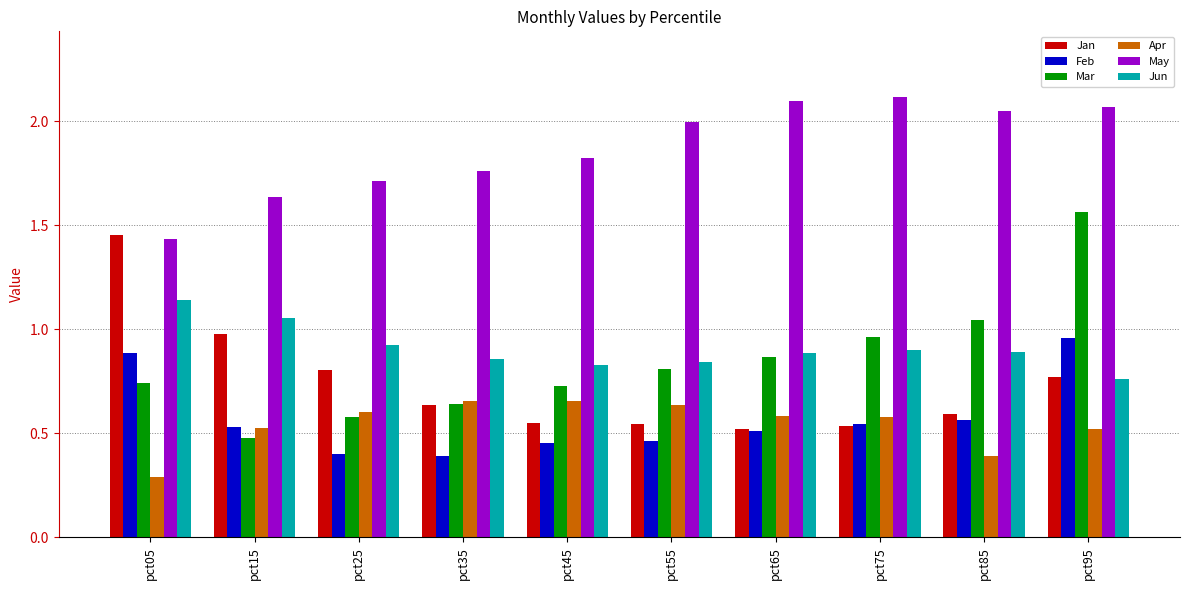

What is the smallest value displayed?

0.3